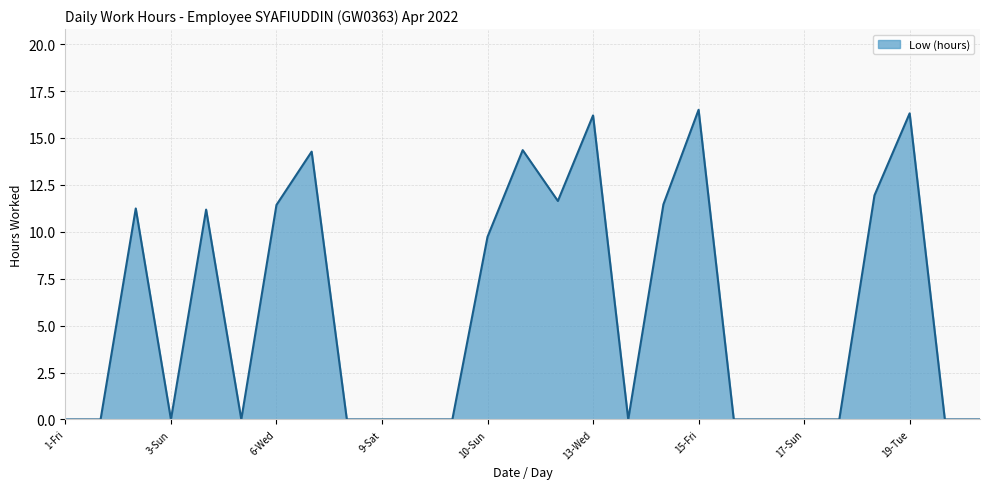

What is the difference between the second highest and minimum values?

16.3